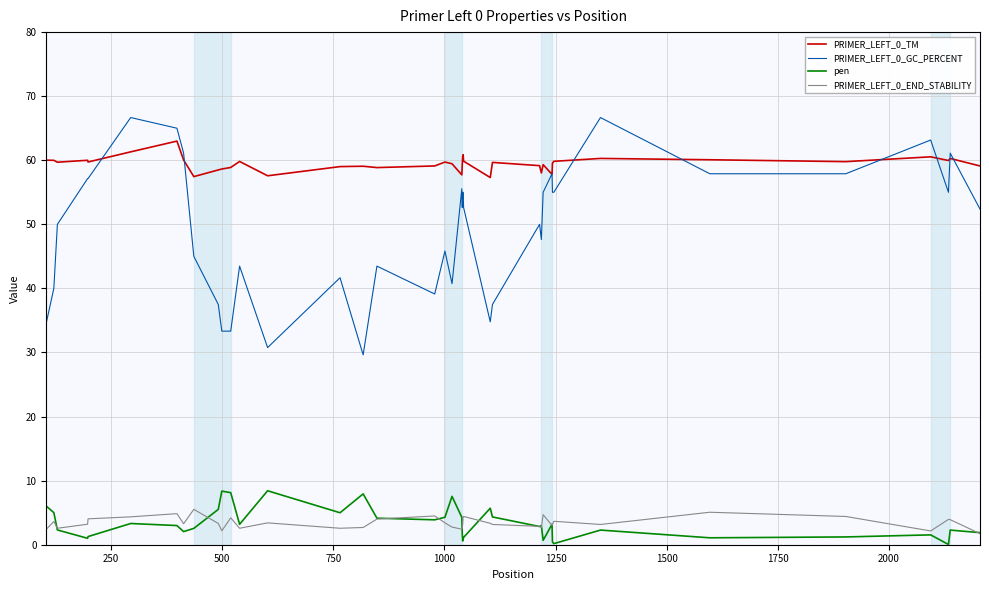

What is the difference between the maximum and minimum values in the PRIMER_LEFT_0_TM series?

5.7